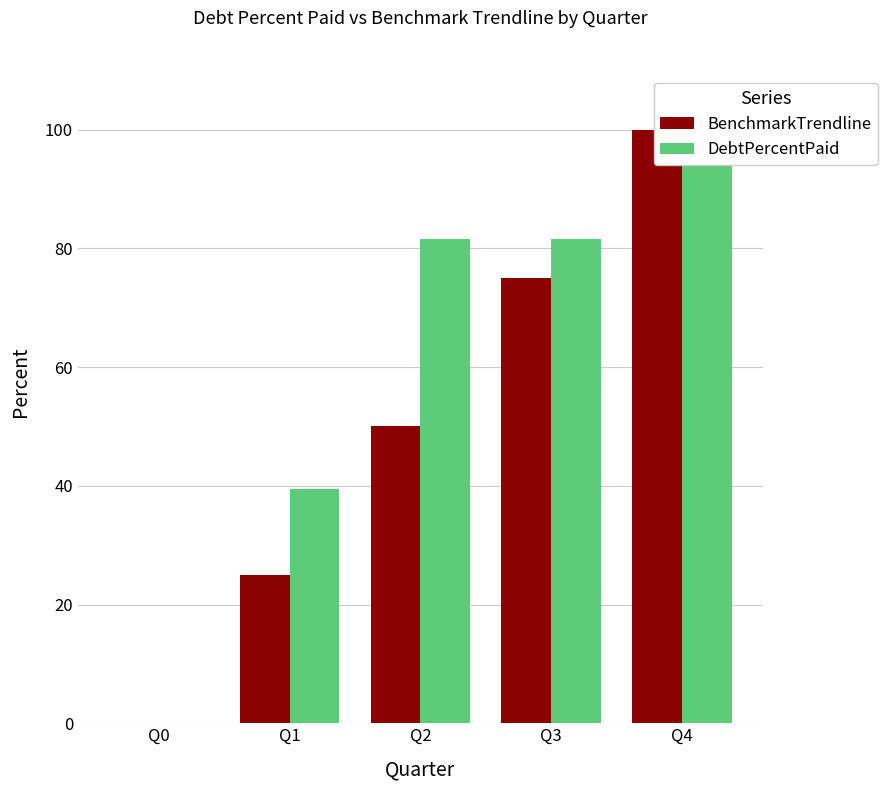

Does the chart contain stacked bars?

No